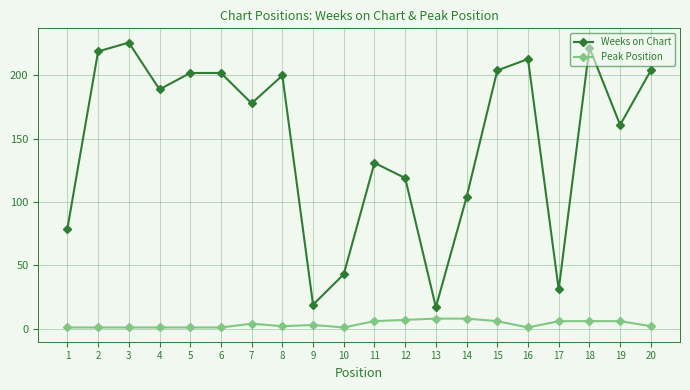

True or false: Peak Position and Weeks on Chart cross at least once.

False